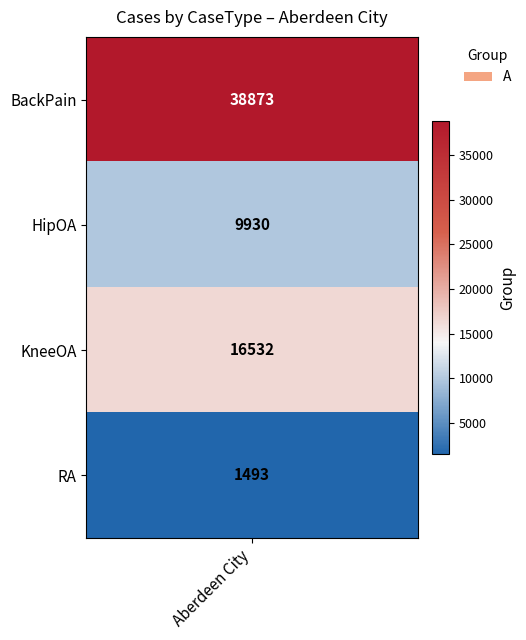

True or false: HipOA has a value of 3753 at 1.

False